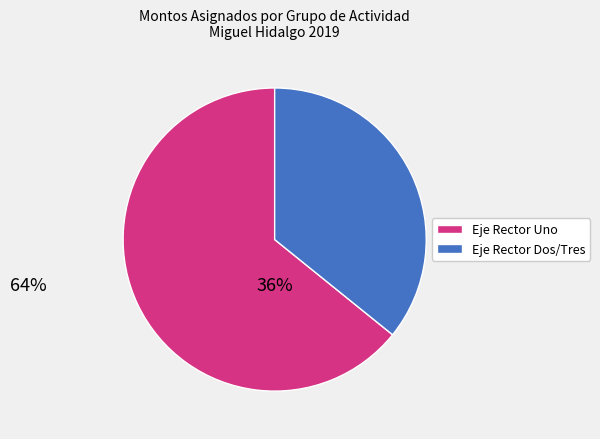

What is the ratio of the value at Eje Rector Uno to the value at Eje Rector Dos/Tres?

1.8